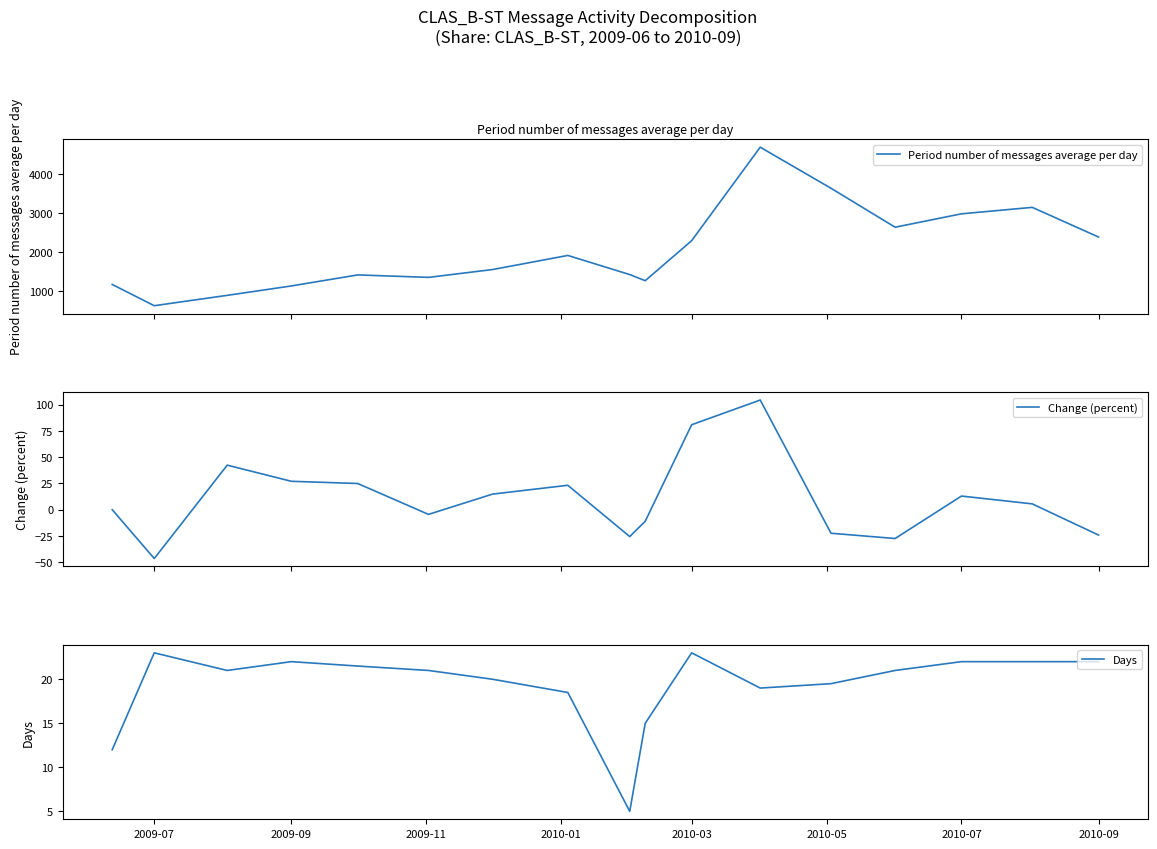

Rank the series by their maximum value, from lowest to highest.

Days, Change (percent), Period number of messages average per day